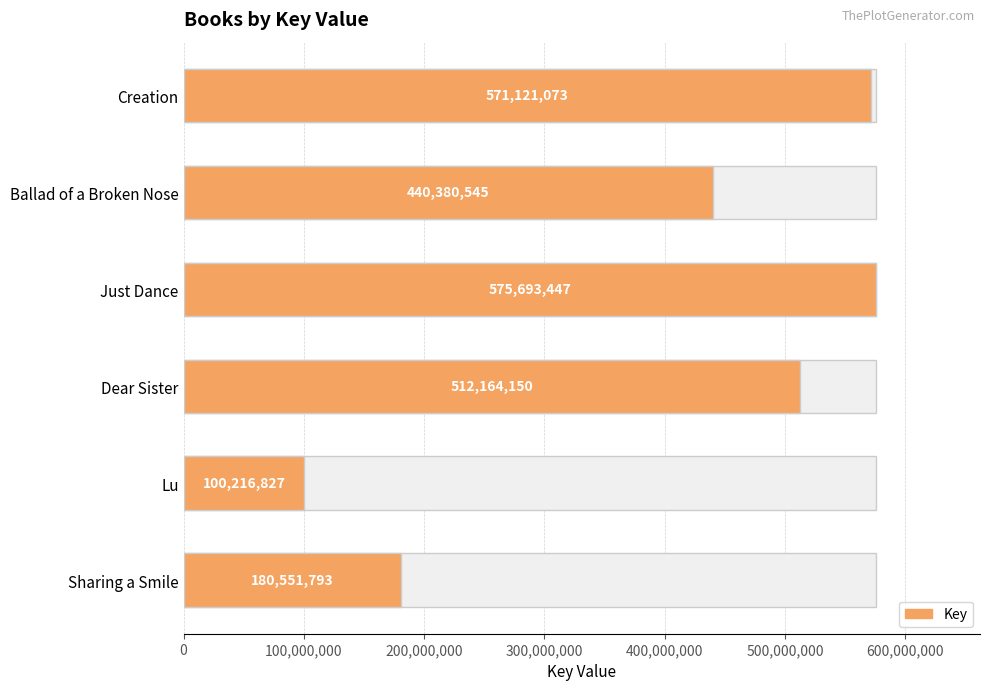

What is the difference between the second highest and minimum values?

470904246